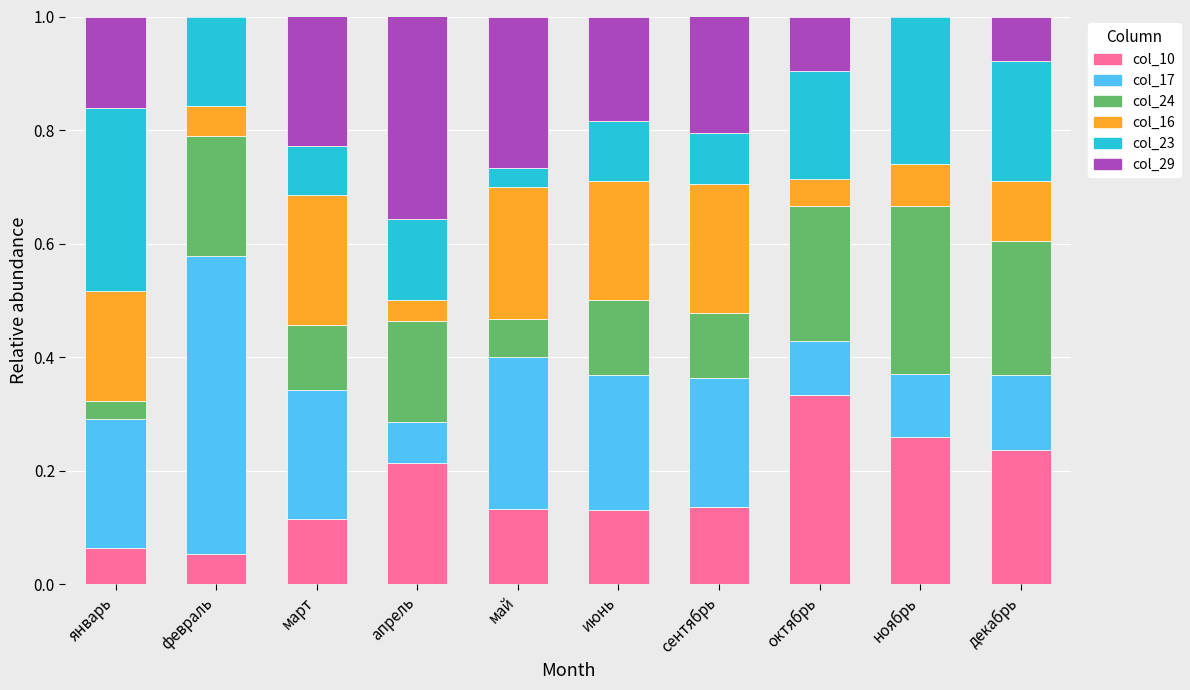

What is the total value across all series at май?

1.0